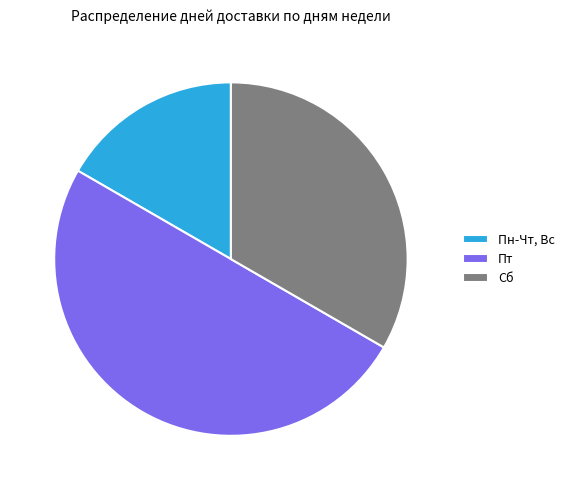

Combined, do Пн-Чт, Вс and Пт account for over 50%?

Yes